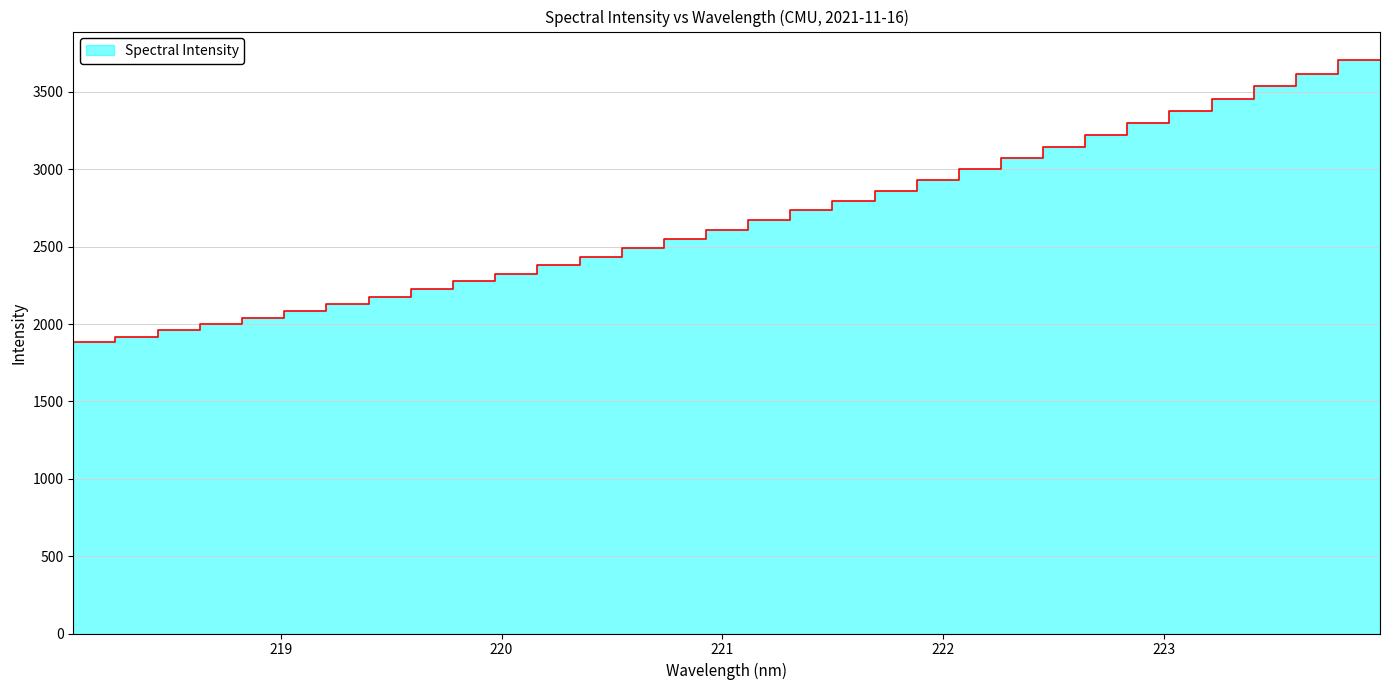

Count the number of categories in the chart.

32